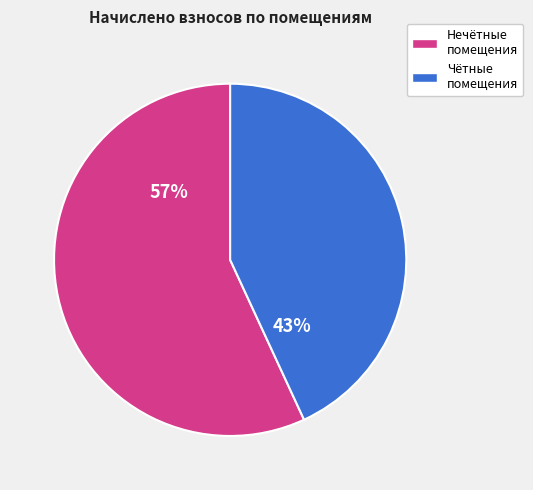

To the nearest percent, what is the average slice percentage?

50%